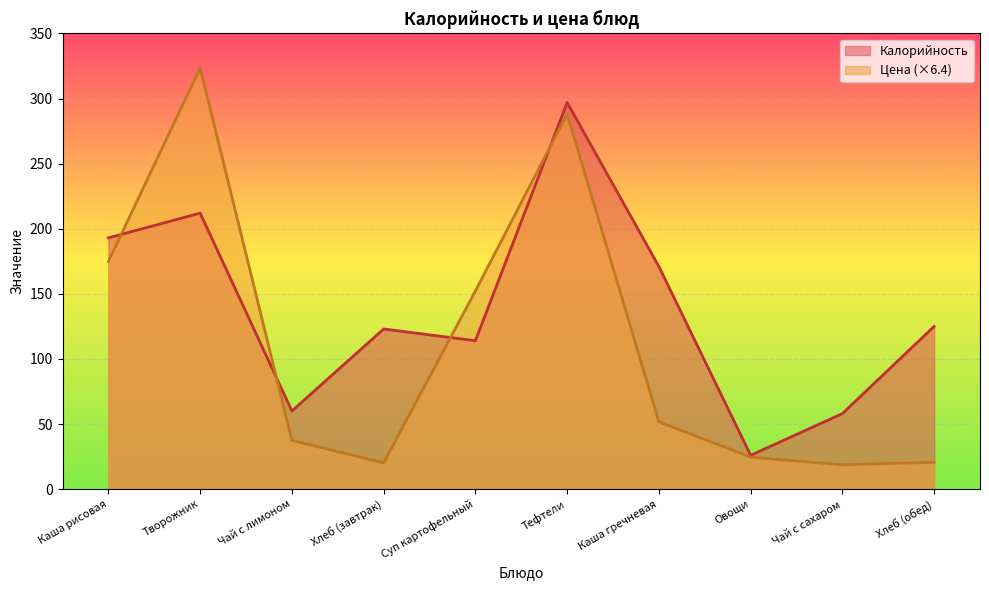

Which series has the largest total across all categories?

Калорийность